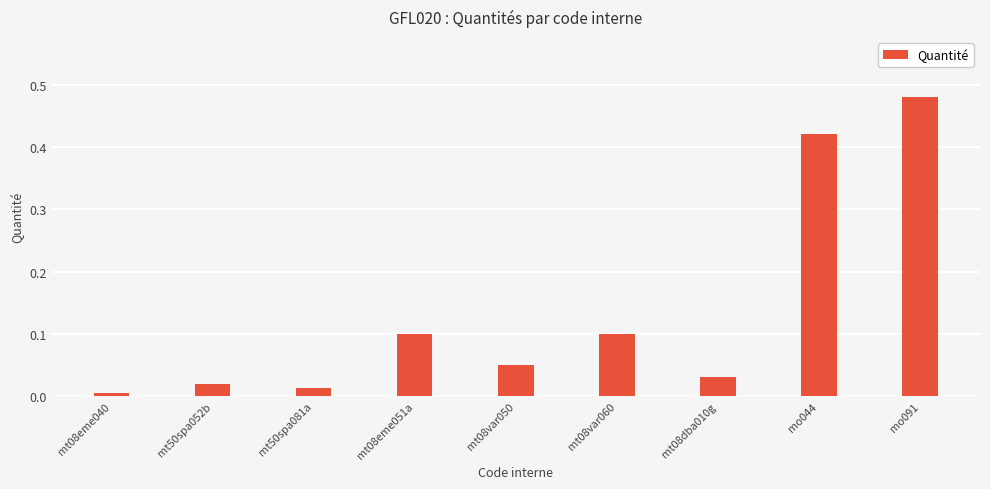

The chart shows a value of 0.0 at mt50spa081a. True or false?

True